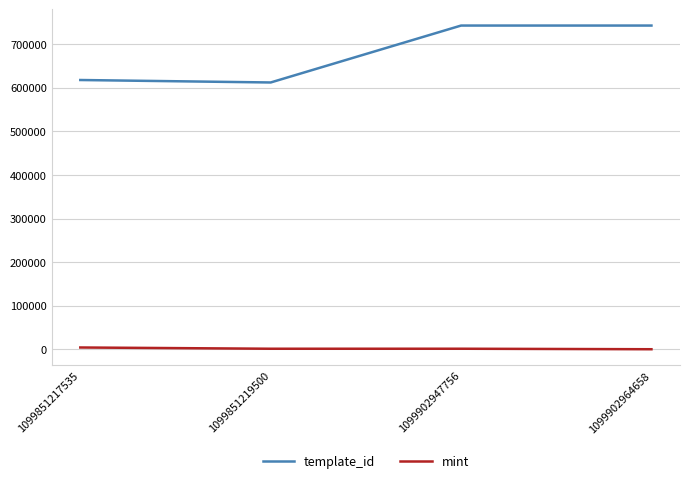

Where is template_id nearest to the value 677092?

1099851217535